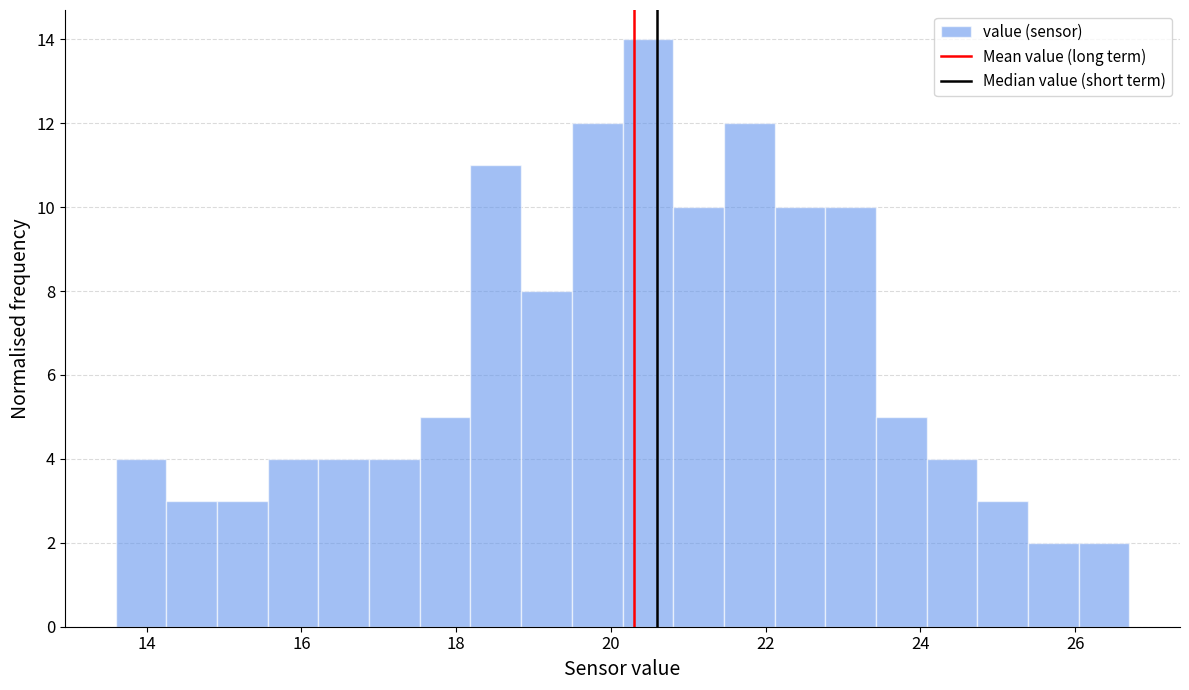

Read against the x-axis, roughly where is the centre of the tallest bar?

20.4